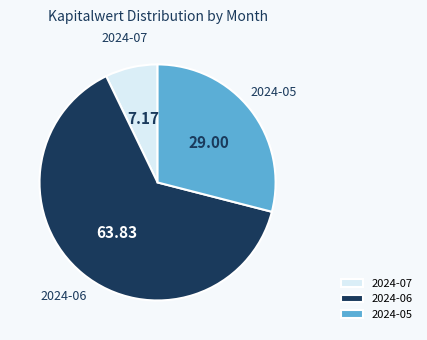

Rank the categories by value from highest to lowest.

2024-06, 2024-05, 2024-07